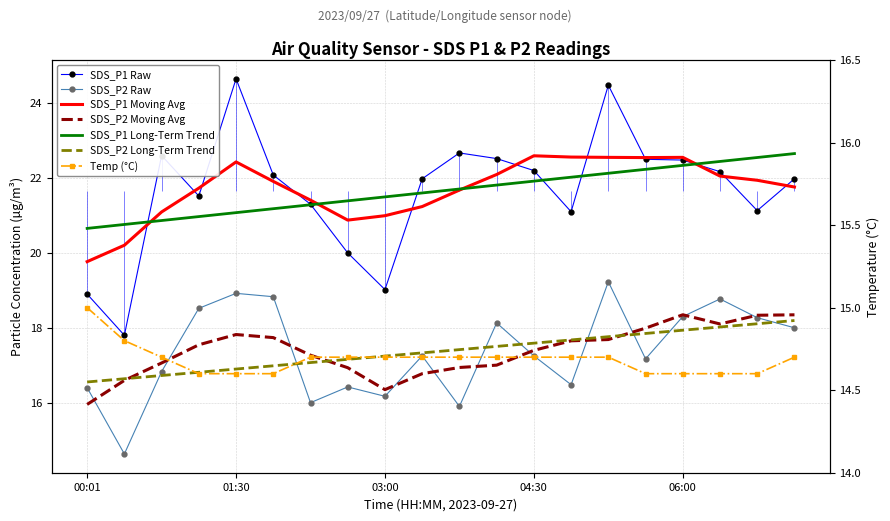

Rank the series at 06:22 from lowest to highest value.

Temp, SDS_P2, SDS_P1